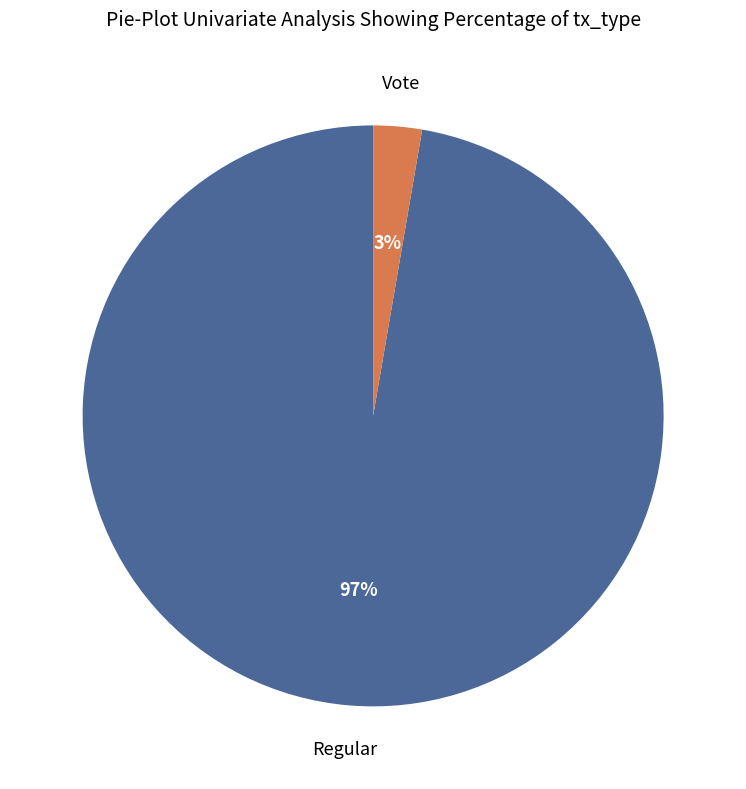

To the nearest percent, what is the average slice percentage?

50%